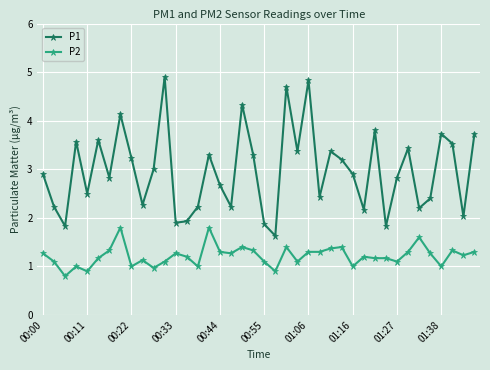

Does the chart display data point markers on the line(s)?

Yes